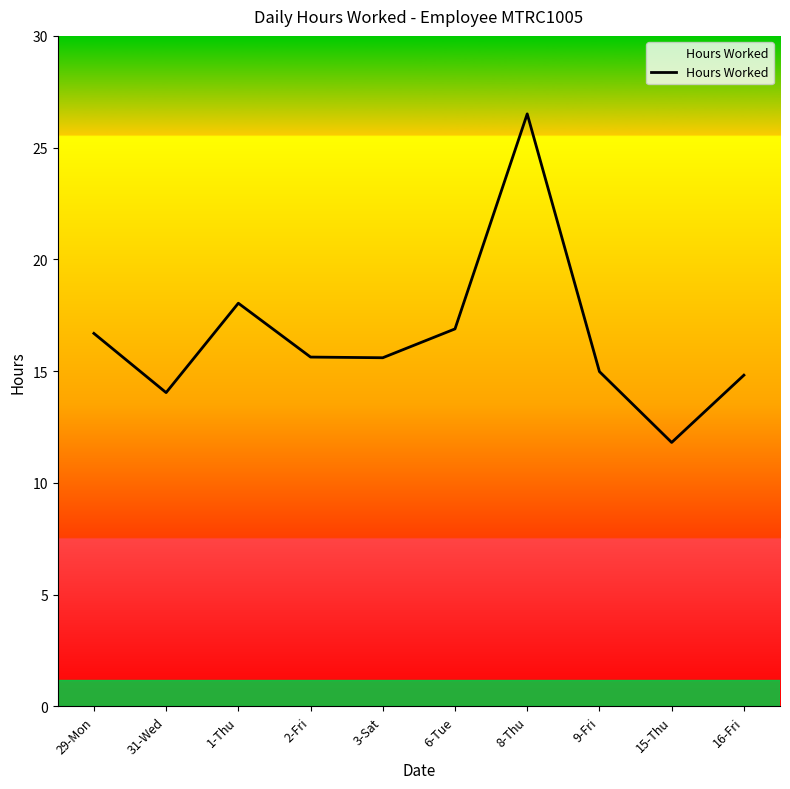

List the labels in order of value, largest first.

8-Thu, 1-Thu, 6-Tue, 29-Mon, 2-Fri, 3-Sat, 9-Fri, 16-Fri, 31-Wed, 15-Thu